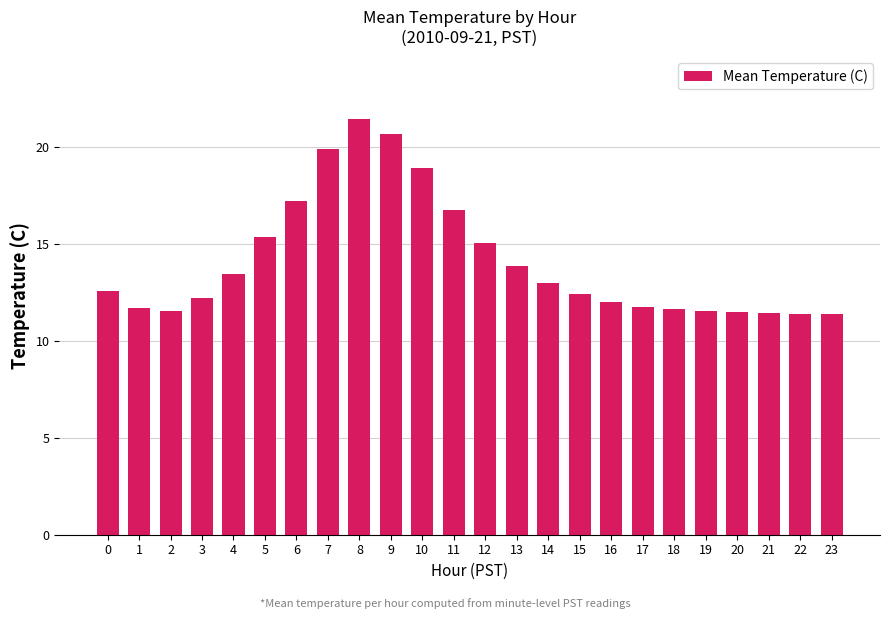

What is the greatest value displayed?

21.4